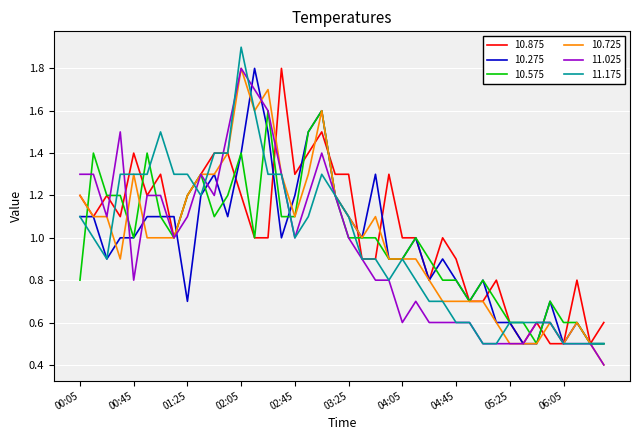

How many distinct data groups are displayed?

6